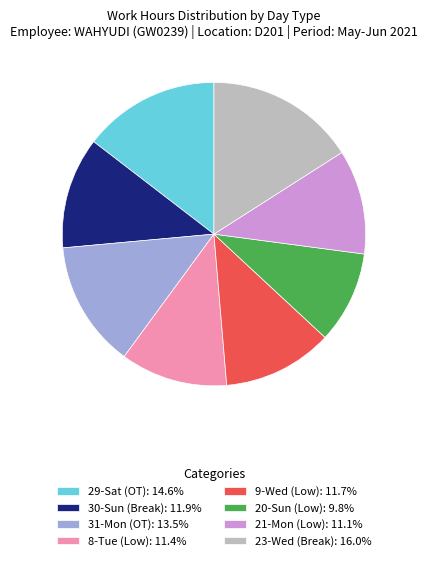

Do 31-Mon (OT): 13.5% and 20-Sun (Low): 9.8% together represent more than half of the pie?

No